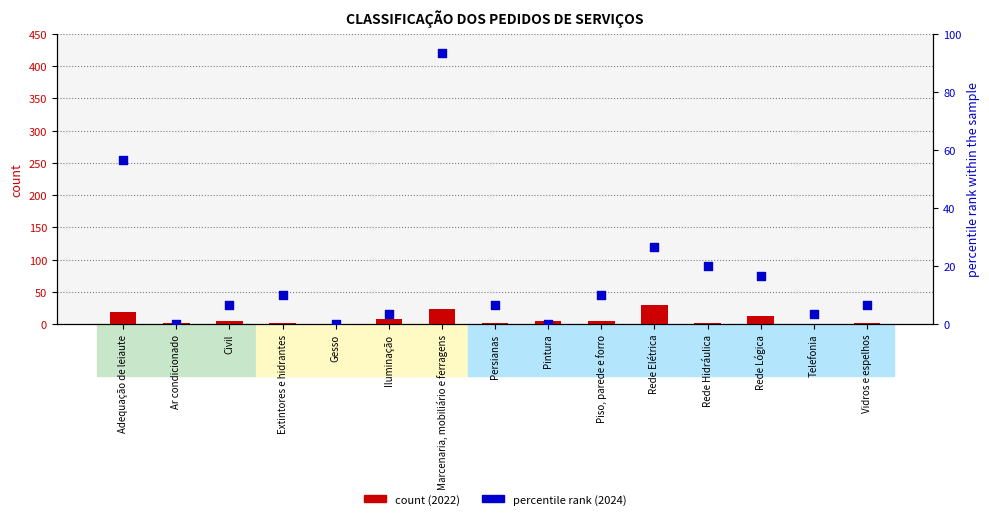

Which series reaches the minimum Y coordinate?

count (2022)